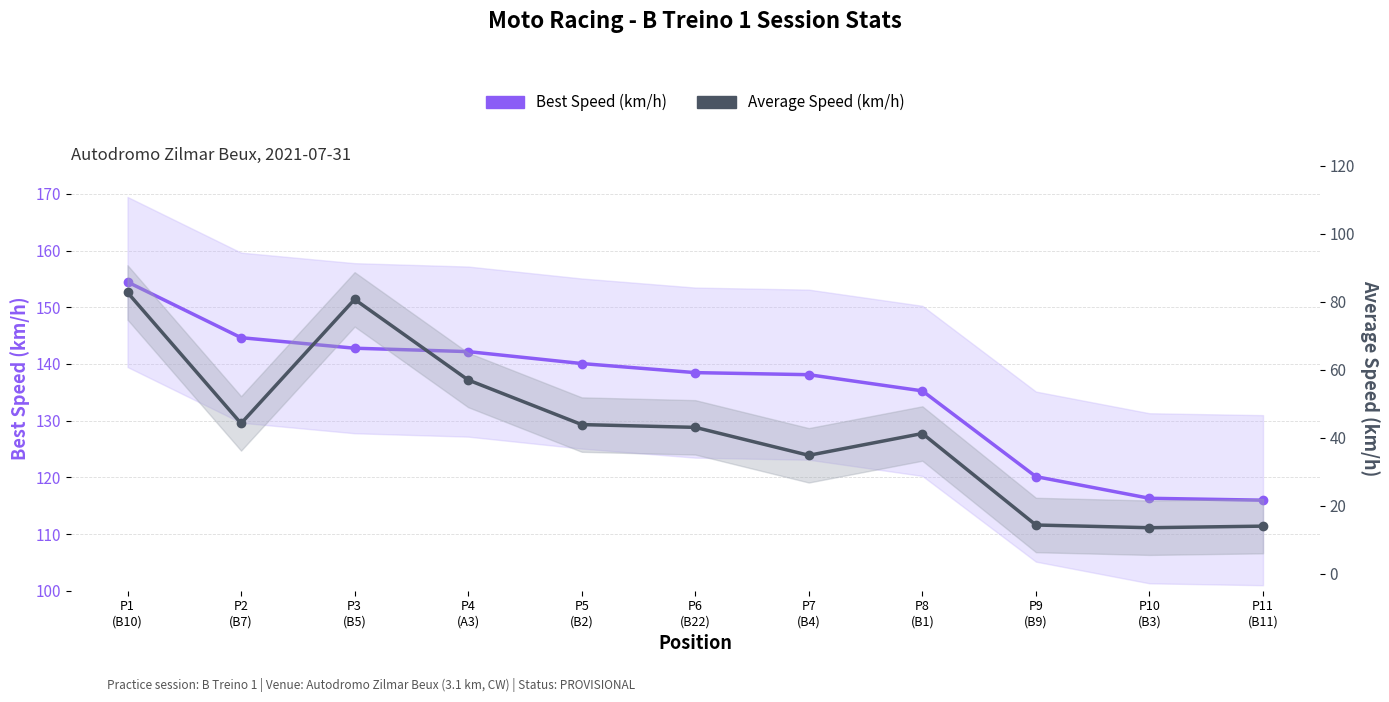

Reading left to right, list all the values displayed in this chart.

Best Speed (km/h): 154.5	144.6	142.8	142.2	140.1	138.5	138.1	135.3	120.1	116.3	116.0
Average Speed (km/h): 82.7	44.2	80.7	57.0	43.8	43.0	34.8	41.2	14.3	13.5	14.0